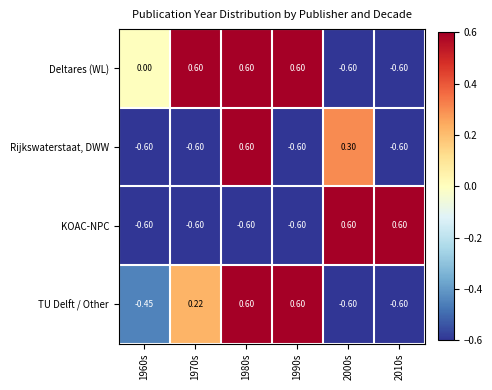

Which series has the largest total across all categories?

Deltares (WL)